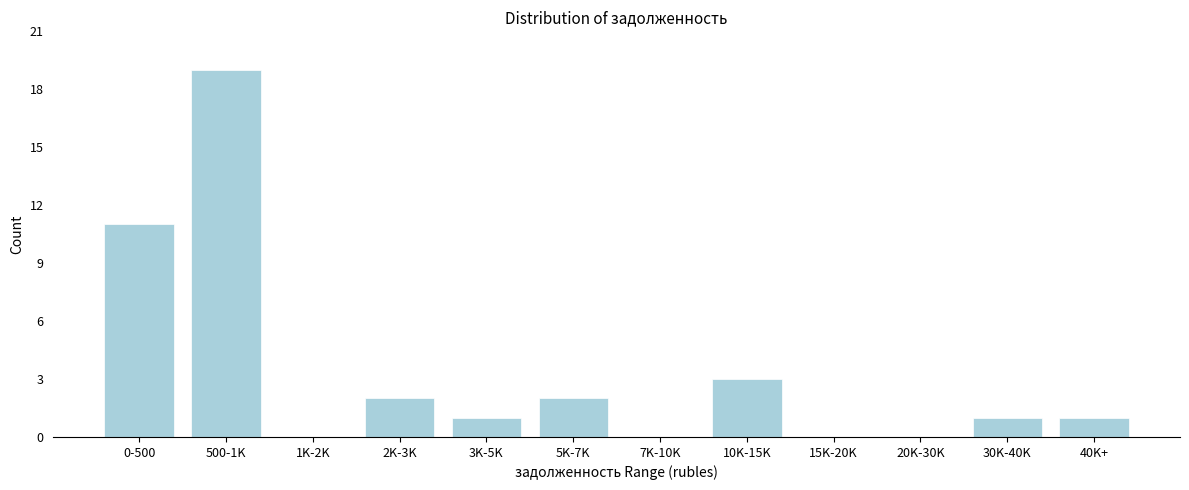

Reading left to right, transcribe all the data shown in this chart.

0-500=11	500-1K=19	1K-2K=0	2K-3K=2	3K-5K=1	5K-7K=2	7K-10K=0	10K-15K=3	15K-20K=0	20K-30K=0	30K-40K=1	40K+=1